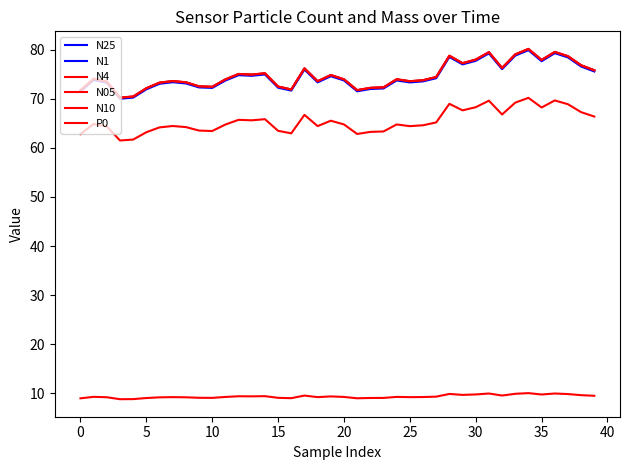

Reading left to right, extract all data points from this chart.

N25: 71.7	74.0	73.5	70.2	70.4	72.1	73.3	73.6	73.3	72.5	72.4	73.9	75.0	74.9	75.2	72.5	71.9	76.2	73.5	74.8	73.9	71.7	72.2	72.3	74.0	73.5	73.8	74.4	78.7	77.2	78.0	79.5	76.2	79.0	80.1	77.9	79.5	78.6	76.8	75.8
N1: 71.5	73.8	73.3	70.0	70.2	71.9	73.1	73.4	73.1	72.3	72.2	73.7	74.8	74.7	75.0	72.3	71.7	76.0	73.3	74.6	73.7	71.5	72.0	72.1	73.7	73.3	73.5	74.2	78.5	77.0	77.7	79.2	76.0	78.8	79.9	77.7	79.3	78.4	76.6	75.6
N4: 71.7	74.1	73.5	70.2	70.5	72.2	73.3	73.6	73.4	72.5	72.4	74.0	75.0	74.9	75.2	72.5	71.9	76.2	73.6	74.8	74.0	71.8	72.2	72.3	74.0	73.6	73.8	74.4	78.8	77.2	78.0	79.5	76.3	79.0	80.2	77.9	79.5	78.7	76.8	75.8
N05: 62.8	64.9	64.4	61.5	61.7	63.2	64.2	64.5	64.2	63.5	63.4	64.8	65.7	65.6	65.8	63.5	63.0	66.7	64.4	65.5	64.8	62.8	63.3	63.4	64.8	64.4	64.6	65.2	69.0	67.7	68.3	69.6	66.8	69.2	70.2	68.2	69.7	68.9	67.3	66.4
N10: 71.7	74.1	73.5	70.3	70.5	72.2	73.3	73.6	73.4	72.6	72.5	74.0	75.1	75.0	75.2	72.5	71.9	76.2	73.6	74.9	74.0	71.8	72.2	72.3	74.0	73.6	73.8	74.5	78.8	77.3	78.0	79.5	76.3	79.1	80.2	77.9	79.6	78.7	76.8	75.8
P0: 9.0	9.3	9.2	8.8	8.8	9.0	9.2	9.2	9.2	9.1	9.1	9.3	9.4	9.4	9.4	9.1	9.0	9.5	9.2	9.4	9.3	9.0	9.1	9.1	9.3	9.2	9.2	9.3	9.9	9.7	9.8	10.0	9.6	9.9	10.0	9.8	10.0	9.8	9.6	9.5